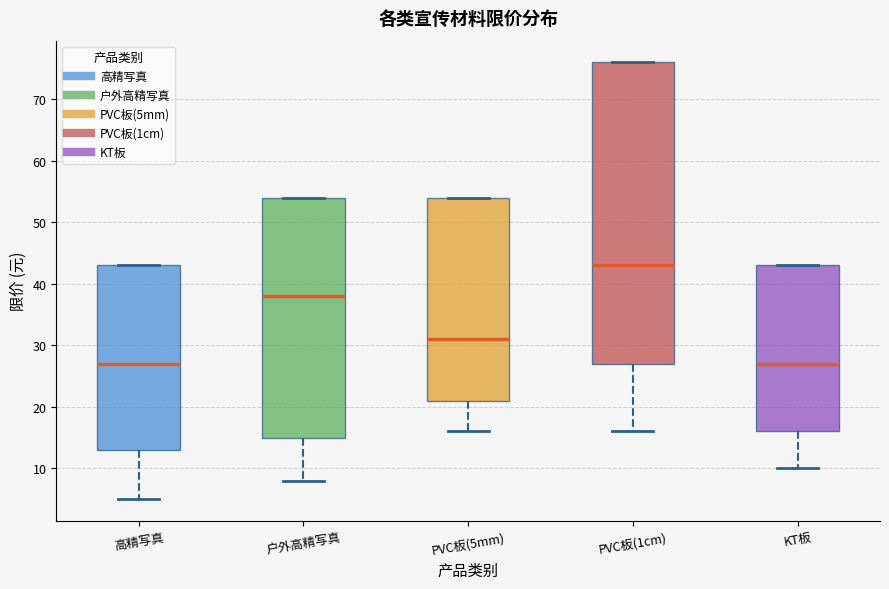

Reading left to right, read every box against the y-axis: the position of its median line, the range the box covers, and the ends of its whiskers. The values are not printed on the chart, so give them approximately, as read against the axis.

高精写真: median 27, box 13 to 43, whiskers 5 to 43
户外高精写真: median 38, box 15 to 54, whiskers 8 to 54
PVC板(5mm): median 31, box 21 to 54, whiskers 16 to 54
PVC板(1cm): median 43, box 27 to 76, whiskers 16 to 76
KT板: median 27, box 16 to 43, whiskers 10 to 43